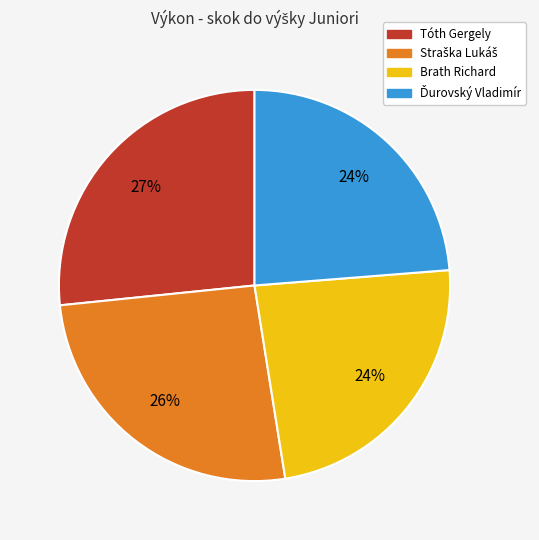

To the nearest percent, what portion does Brath Richard represent?

24%